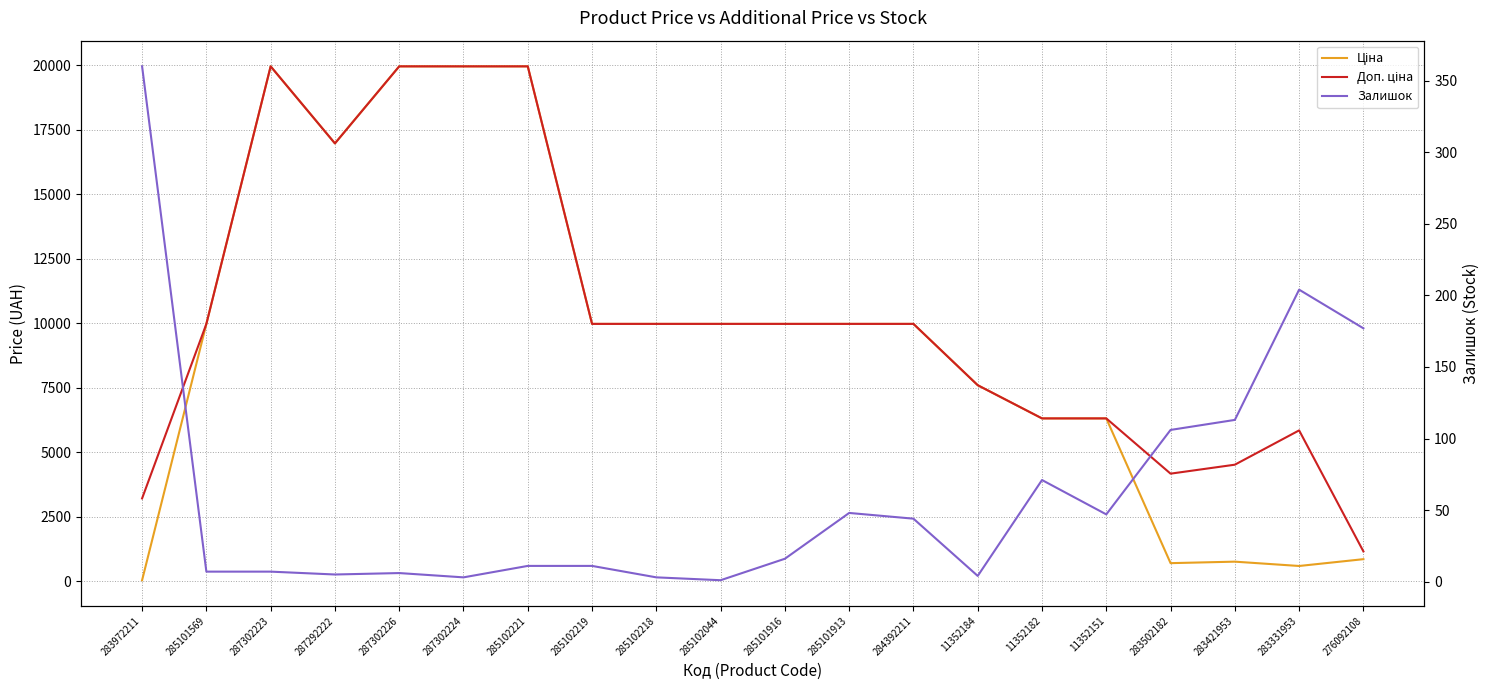

What is the total value across all series at 11352184?

15197.1